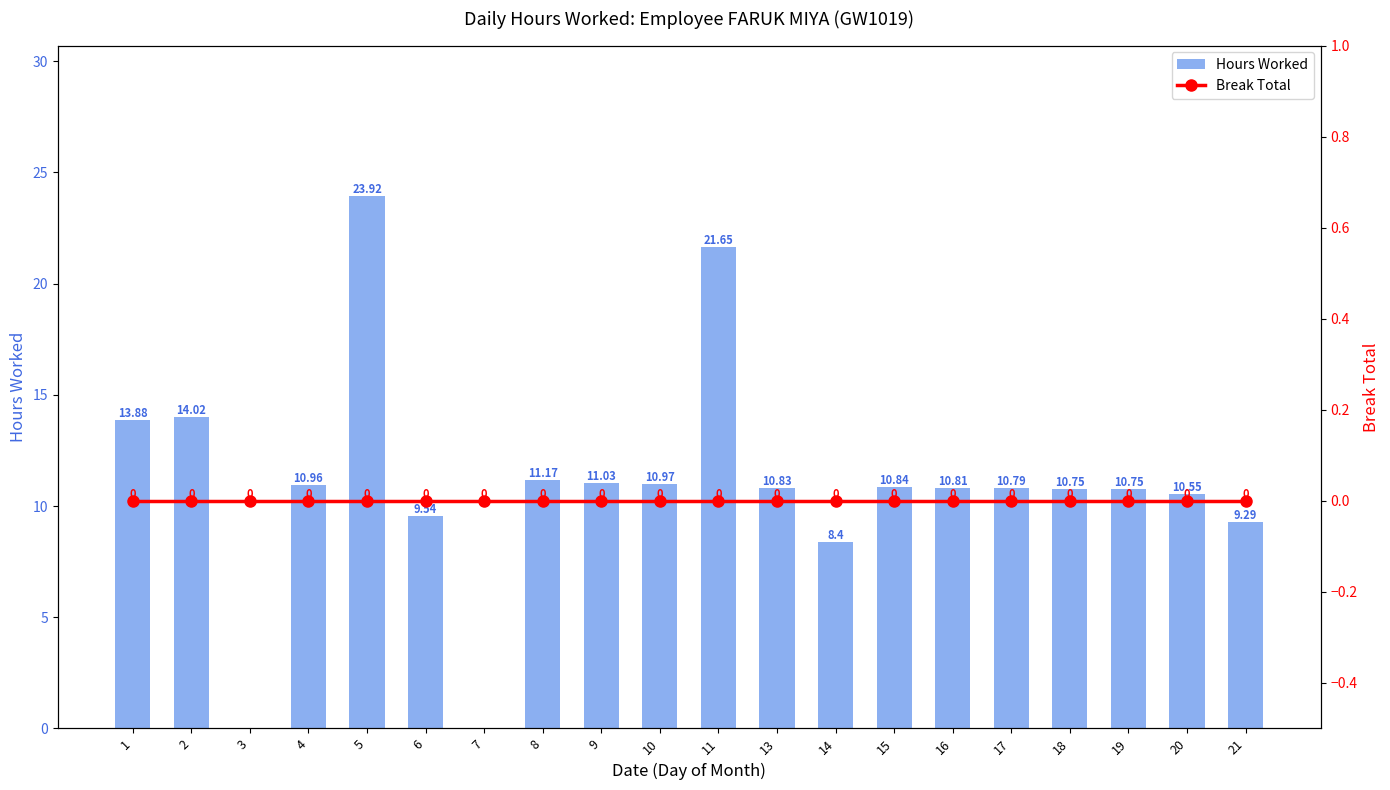

What is the maximum value shown in the chart?

23.9